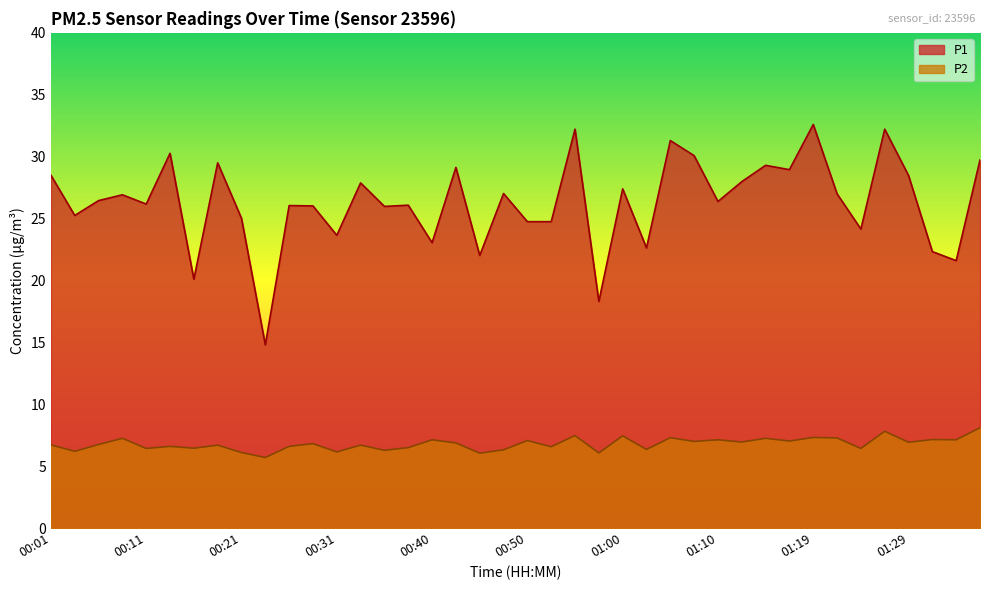

List the series in order of their overall mean, lowest first.

P2, P1